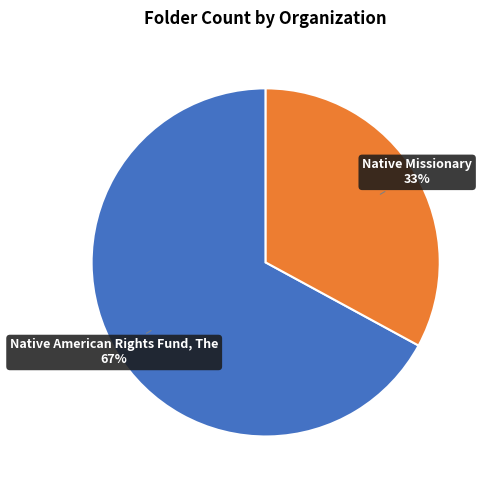

To the nearest percent, what is the average slice percentage?

50%